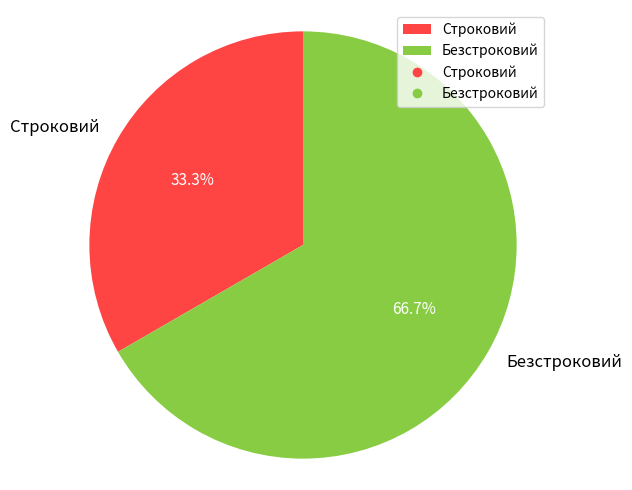

How many slices are in this pie chart?

2